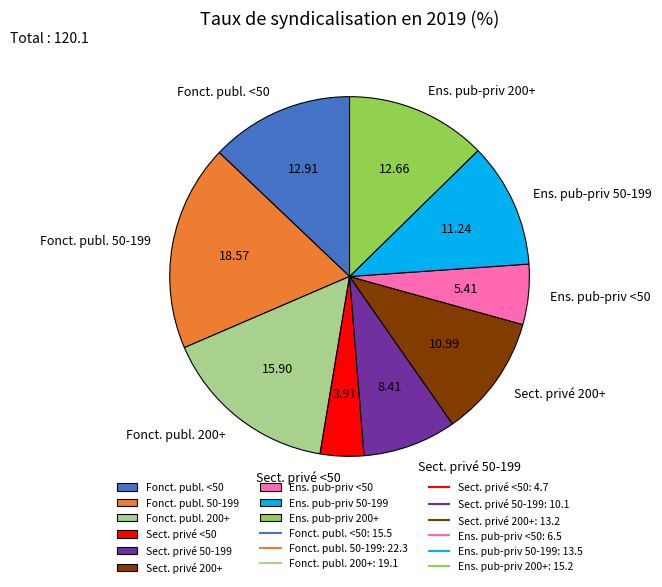

Combined, do Sect. privé 50-199 and Ens. pub-priv <50 account for over 50%?

No